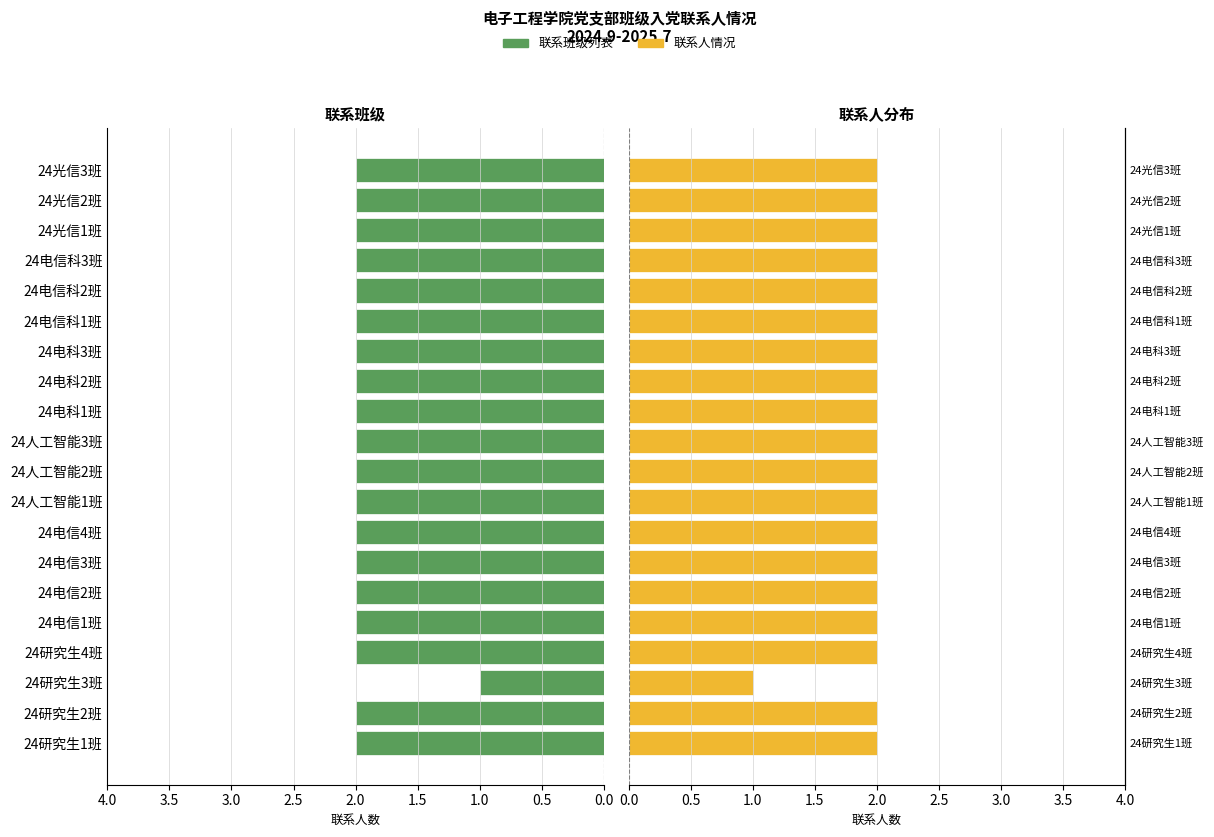

What is the difference between the second highest and minimum values in the 联系人(男) series?

1